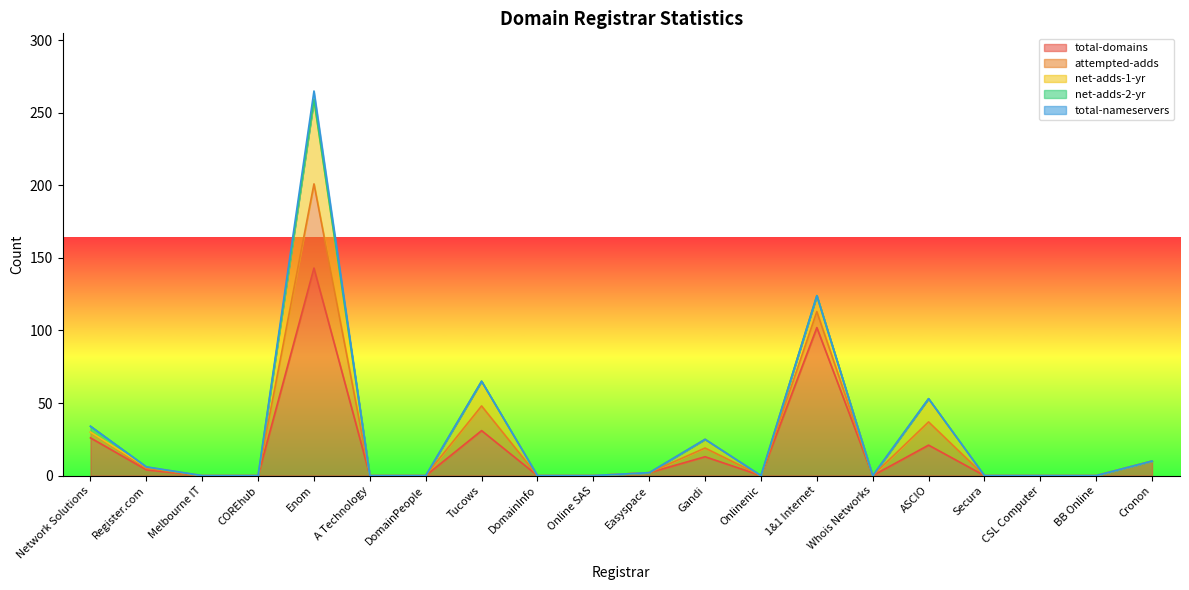

True or false: total-domains and attempted-adds intersect in this chart.

False